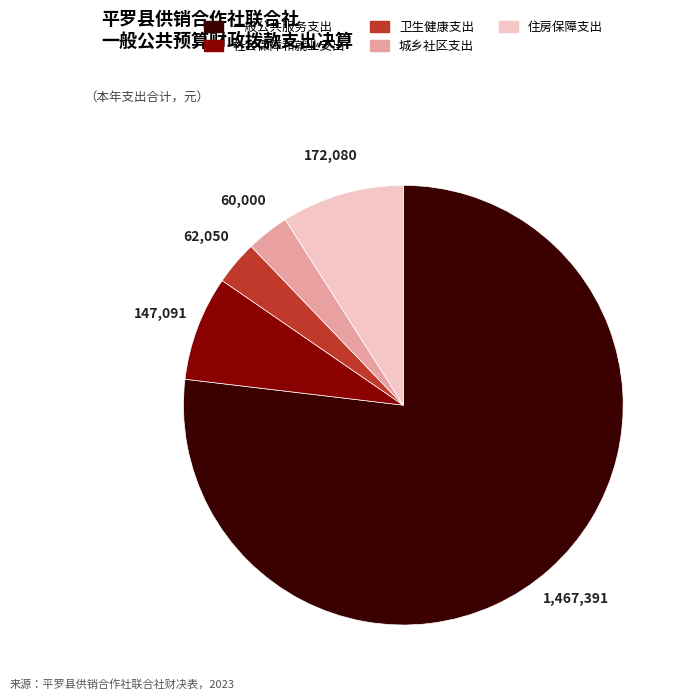

Is it true that 一般公共服务支出 is 88% of the pie?

False